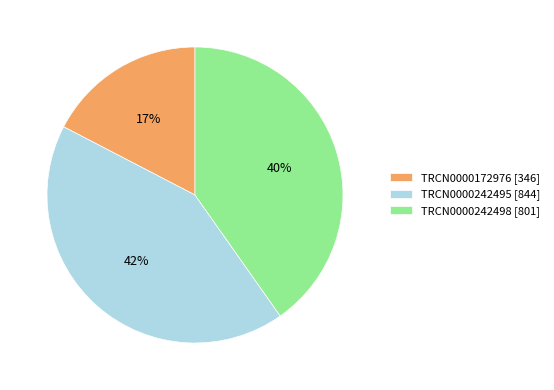

Which has a higher value, TRCN0000242495 or TRCN0000172976?

TRCN0000242495